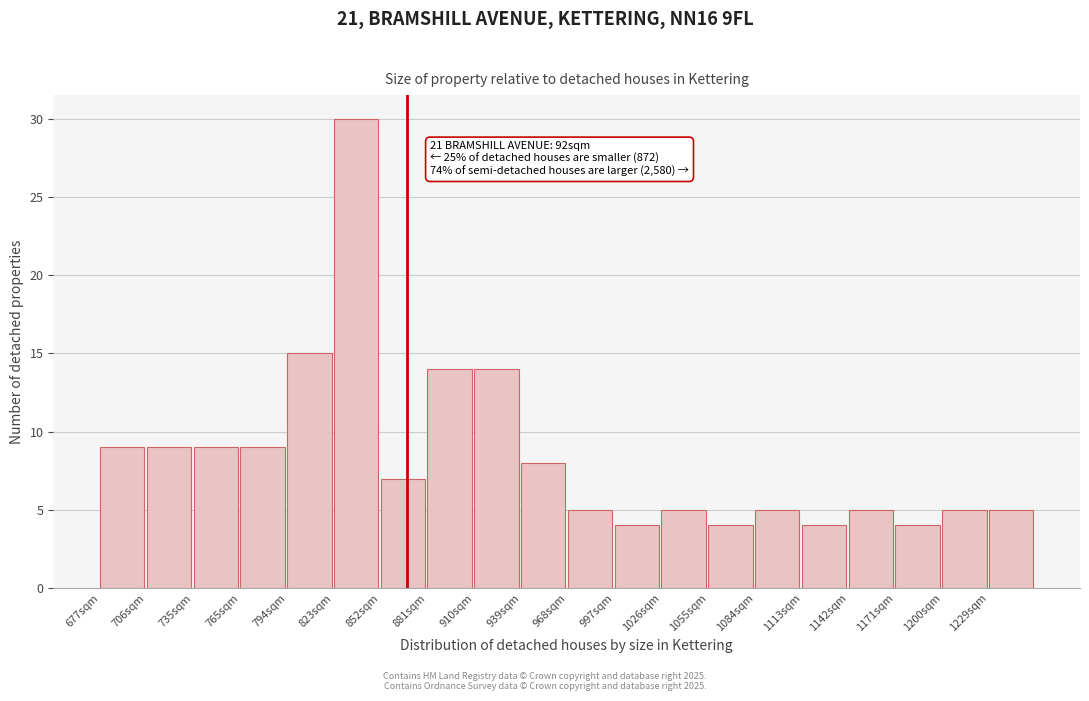

Reading right to left, list all the values displayed in this chart.

1229sqm=5	1200sqm=5	1171sqm=4	1142sqm=5	1113sqm=4	1084sqm=5	1055sqm=4	1026sqm=5	997sqm=4	968sqm=5	939sqm=8	910sqm=14	881sqm=14	852sqm=7	823sqm=30	794sqm=15	765sqm=9	735sqm=9	706sqm=9	677sqm=9